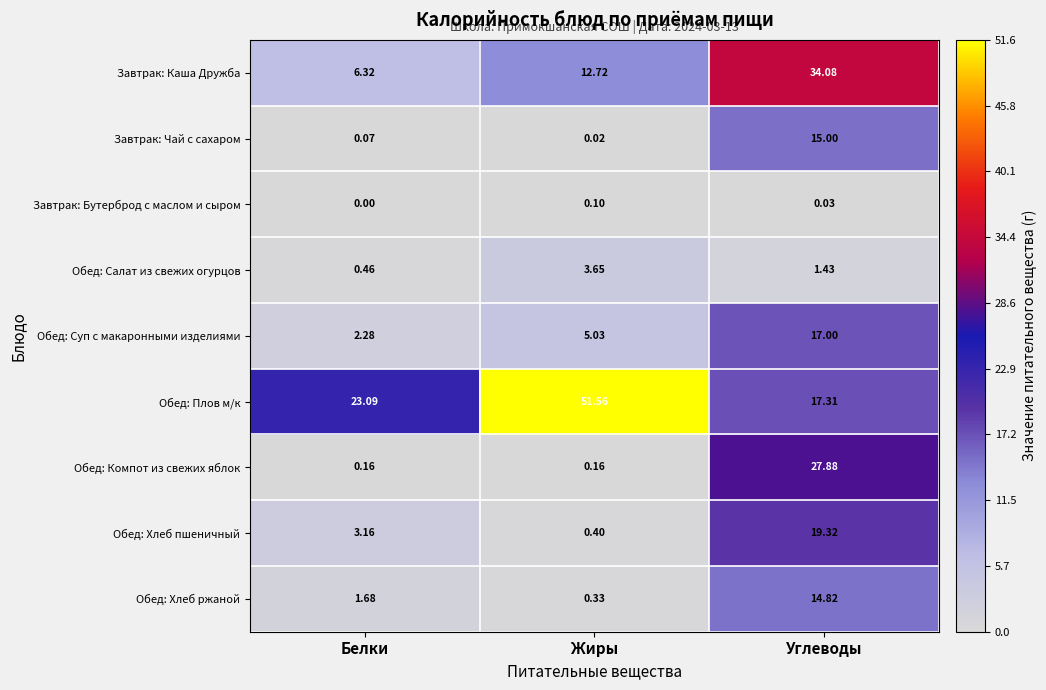

Is the value of Обед: Хлеб пшеничный at Углеводы greater than the value of Обед: Плов м/к at Углеводы?

Yes